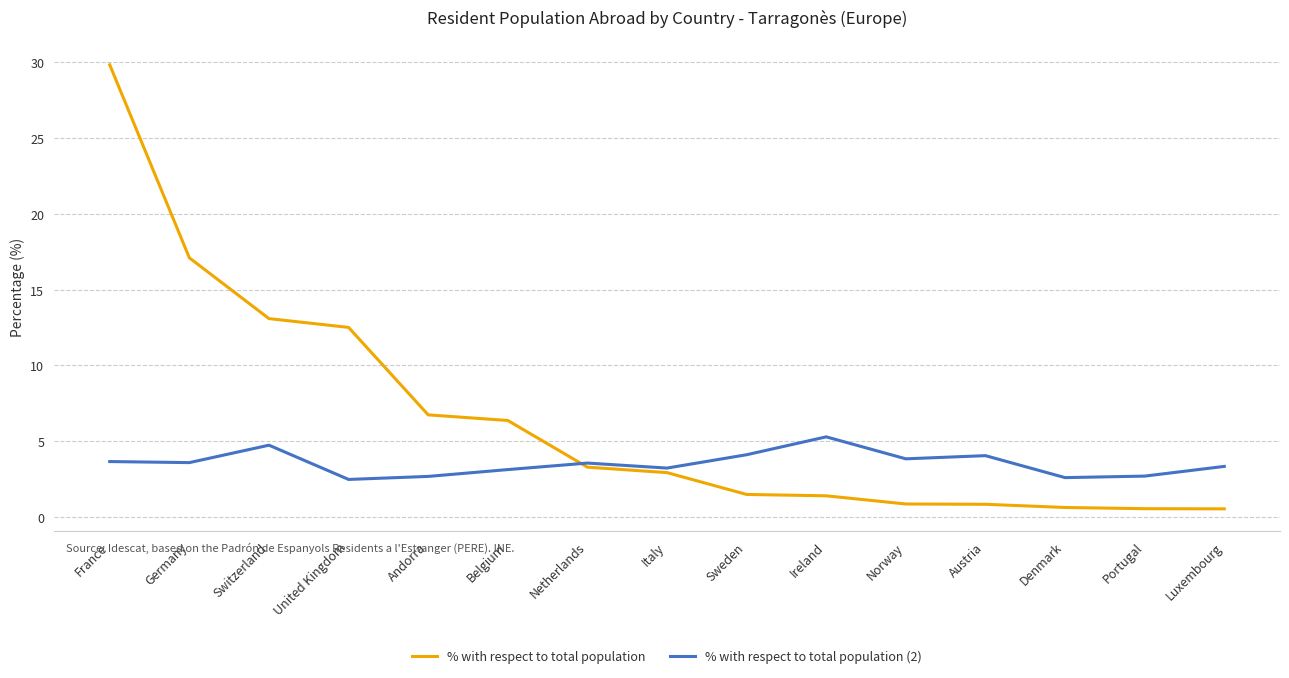

What is the average value of the % with respect to total population (2) series?

3.5